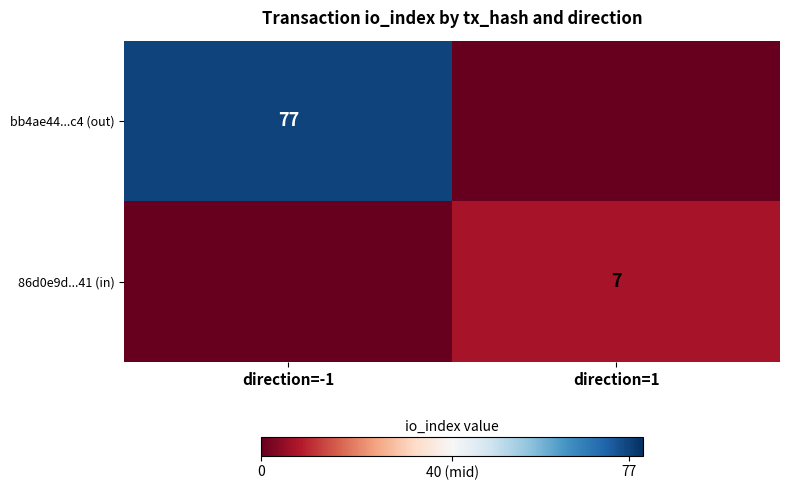

The value of 86d0e9d...41 (in) at direction=1 is 7. True or false?

True